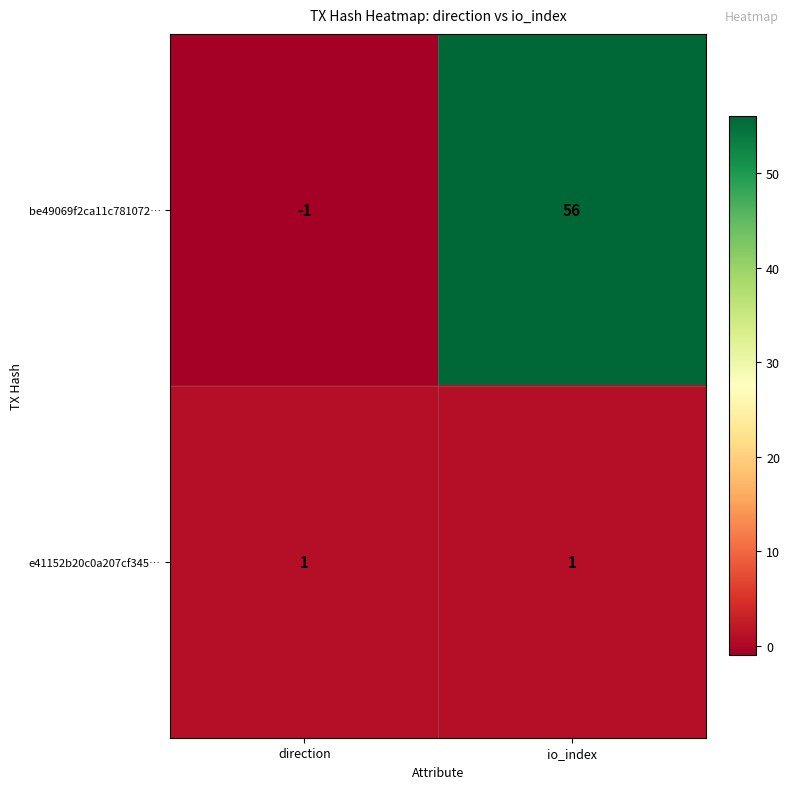

Count the number of data series in this chart.

2